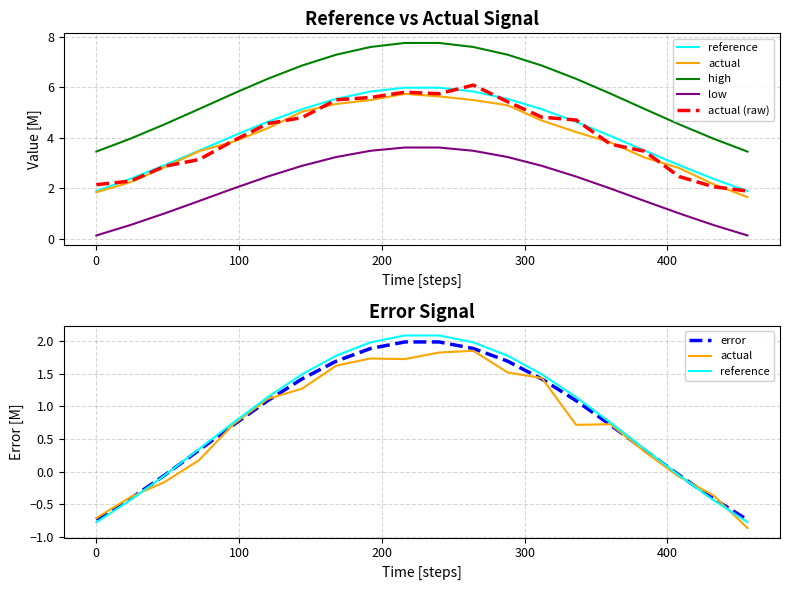

Count the number of data series in this chart.

6